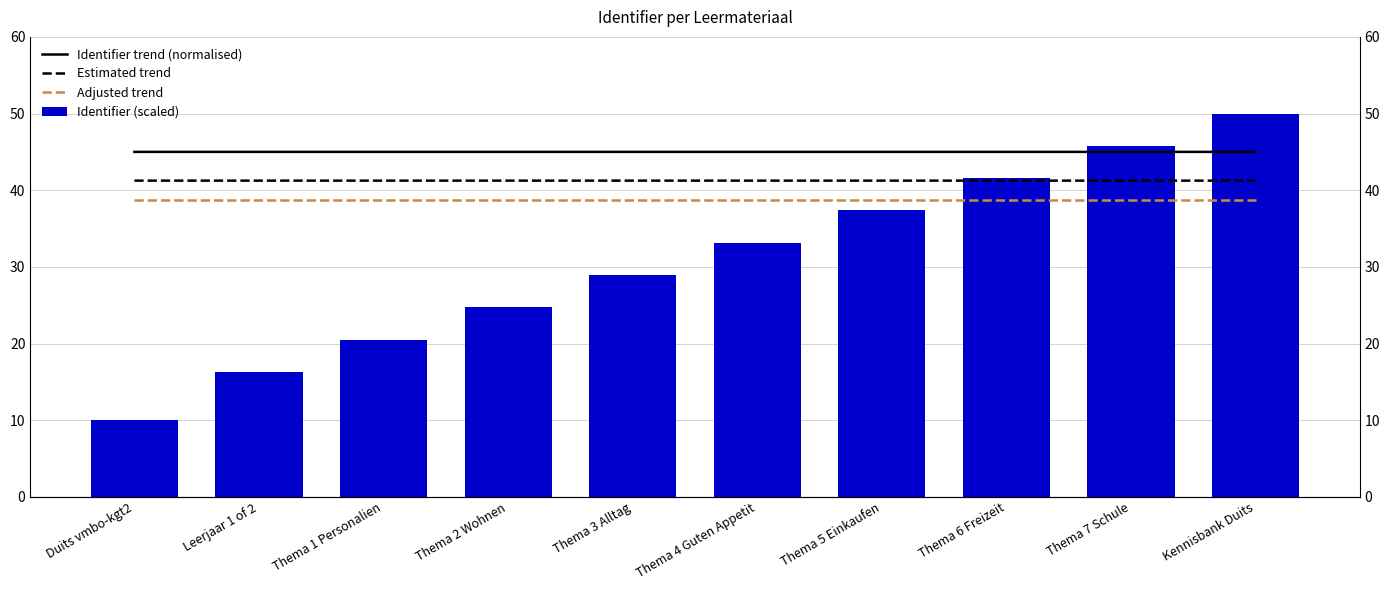

The Identifier trend (normalised) series shows 64.0 at Thema 7 Schule. True or false?

False